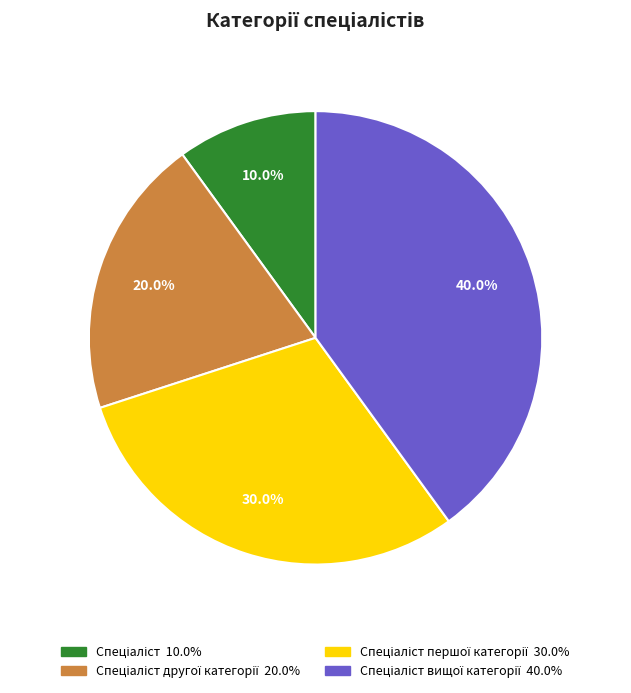

Is there any slice that represents more than half of the pie?

No